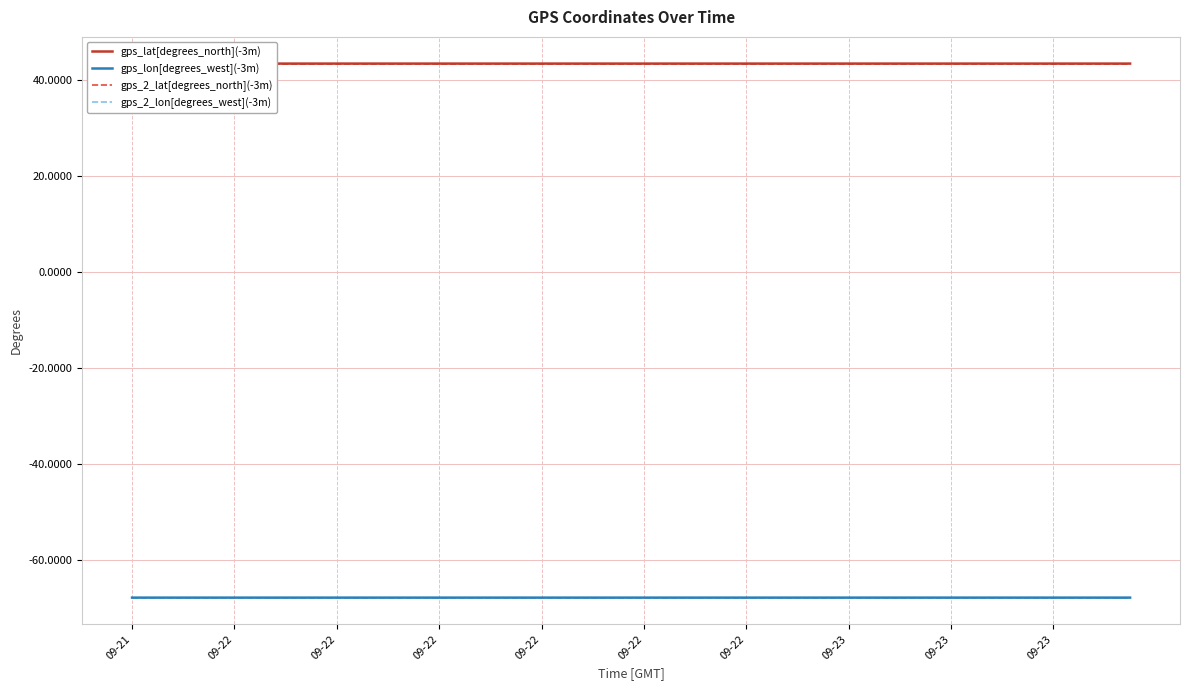

What are all the series names shown in the legend?

gps_lat[degrees_north](-3m), gps_lon[degrees_west](-3m), gps_2_lat[degrees_north](-3m), gps_2_lon[degrees_west](-3m)